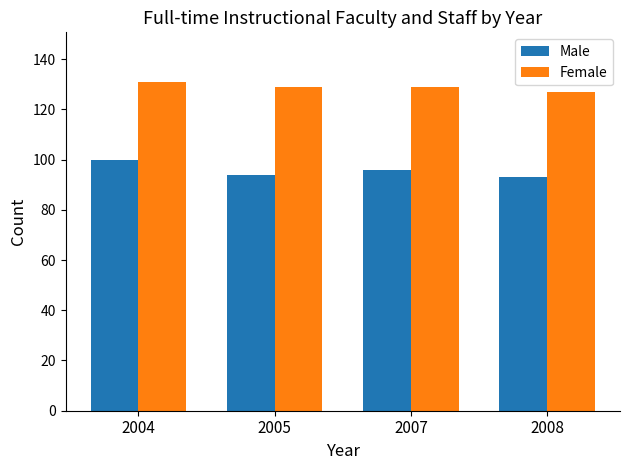

The Female series shows 43 at 2008. True or false?

False